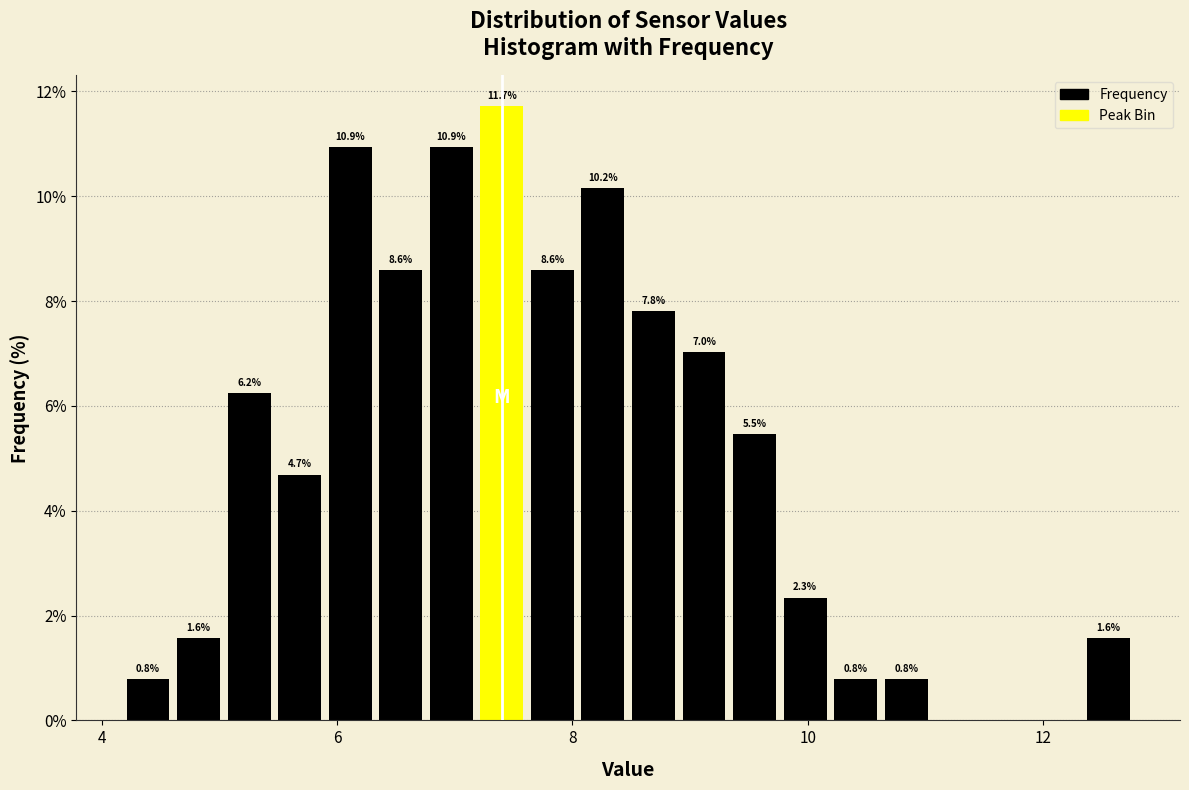

Around what value on the x-axis is the tallest bar? Give the approximate position of its centre, as read against the axis.

7.4